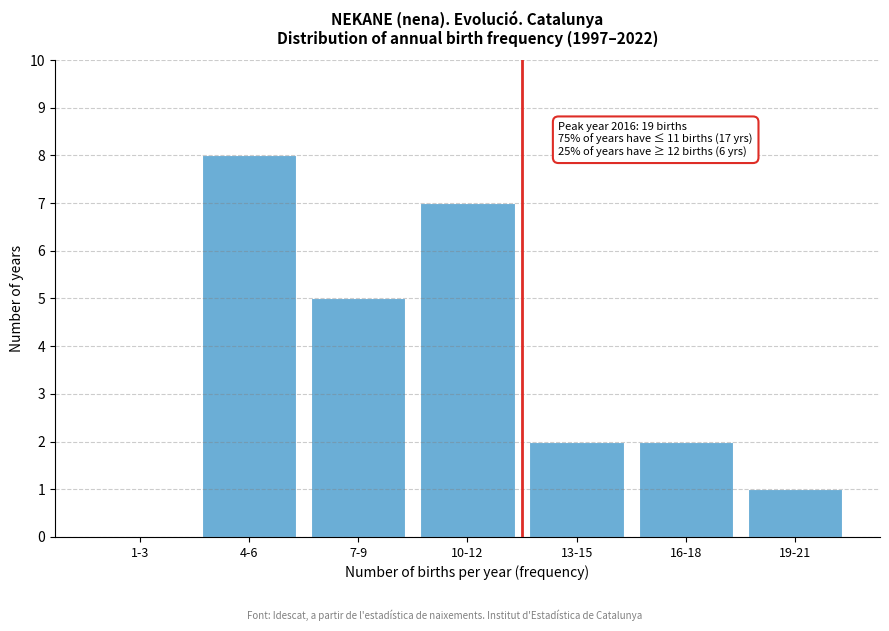

Reading left to right, transcribe all the data shown in this chart.

1-3=0	4-6=8	7-9=5	10-12=7	13-15=2	16-18=2	19-21=1